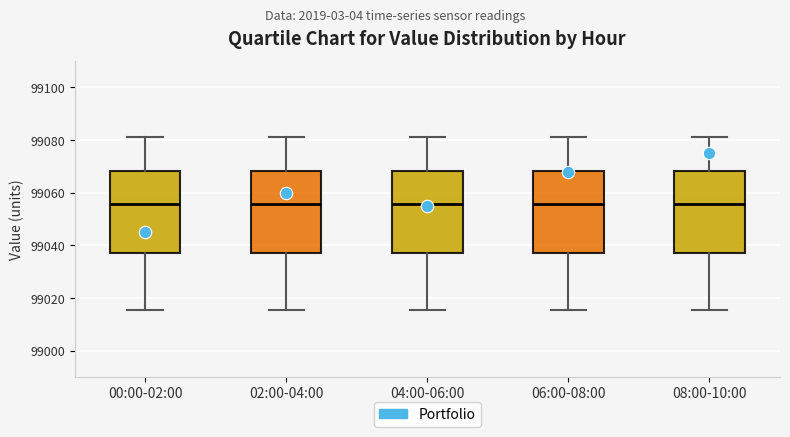

Reading left to right, transcribe this box plot: for each box, give where its median line is, the range the box spans, and where its two whiskers end, as read against the y-axis. The values are not printed on the chart, so give them approximately, as read against the axis.

00:00-02:00: median 99056, box 99038 to 99068, whiskers 99016 to 99082
02:00-04:00: median 99056, box 99038 to 99068, whiskers 99016 to 99082
04:00-06:00: median 99056, box 99038 to 99068, whiskers 99016 to 99082
06:00-08:00: median 99056, box 99038 to 99068, whiskers 99016 to 99082
08:00-10:00: median 99056, box 99038 to 99068, whiskers 99016 to 99082